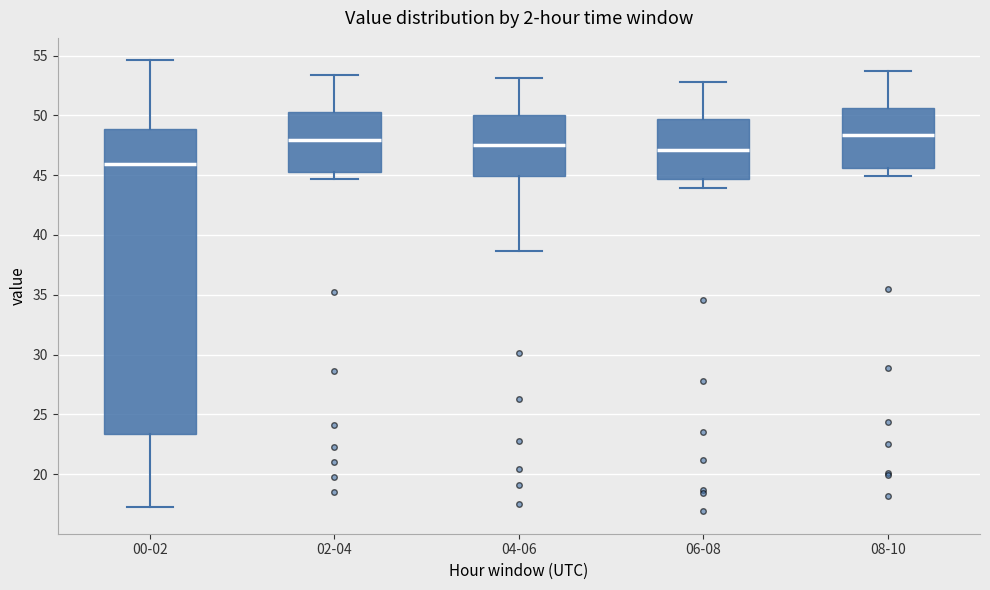

Which box's median line is the lowest?

00-02